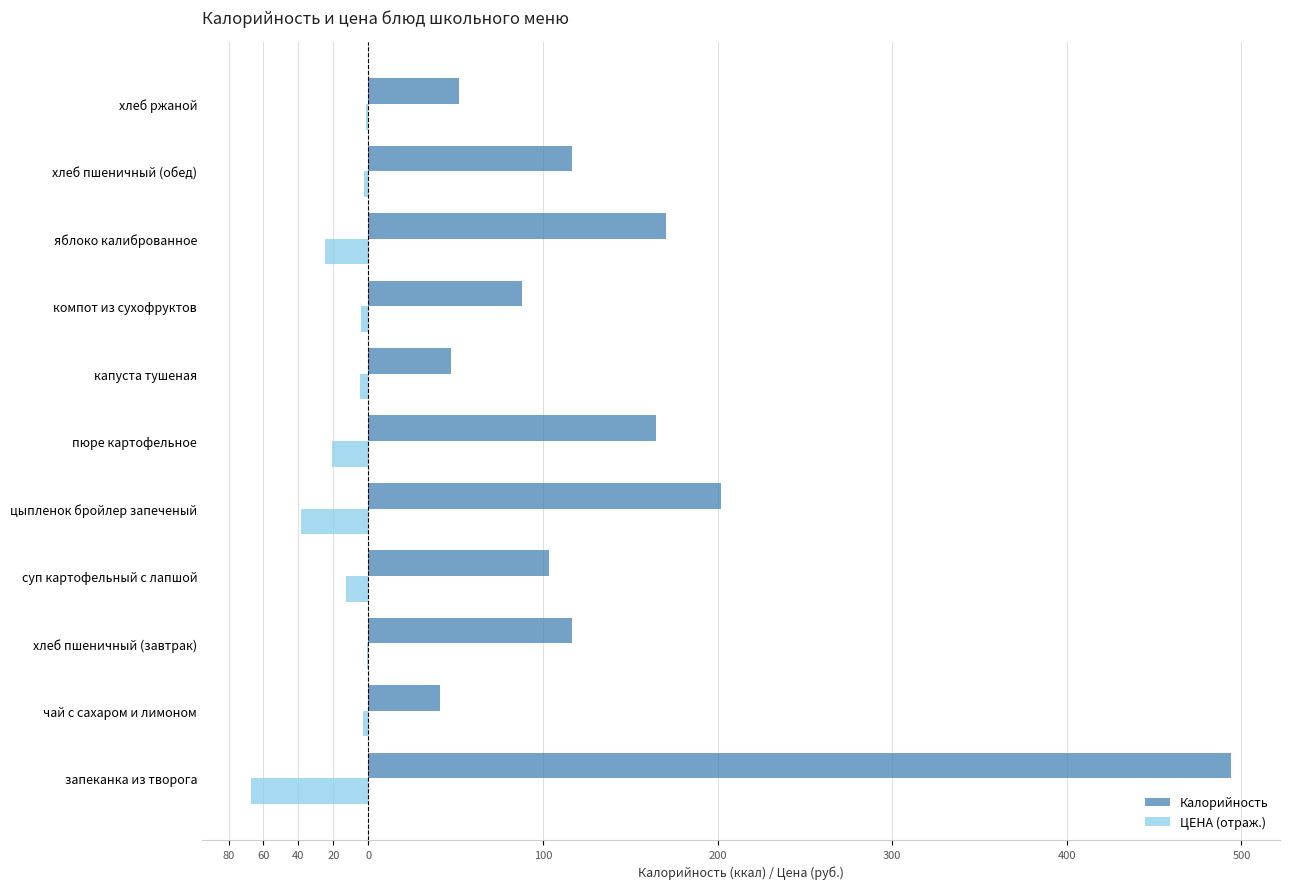

What are all the series names shown in the legend?

Калорийность, ЦЕНА (отраж.)